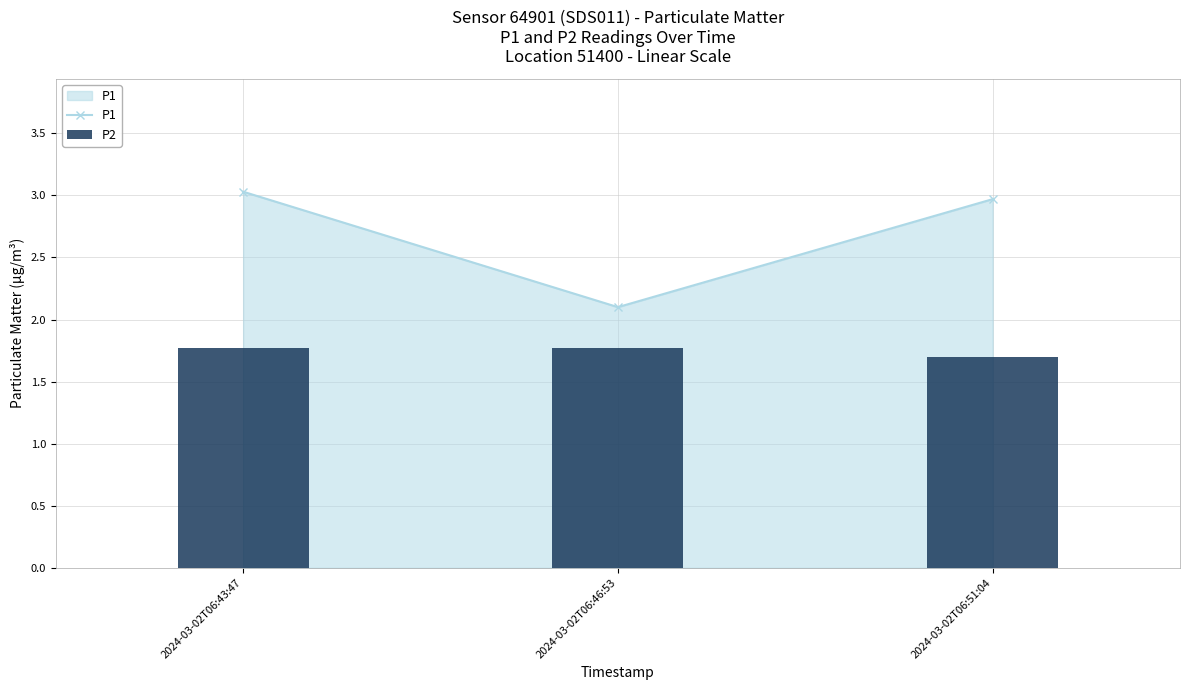

What are all the series names shown in the legend?

P1, P2